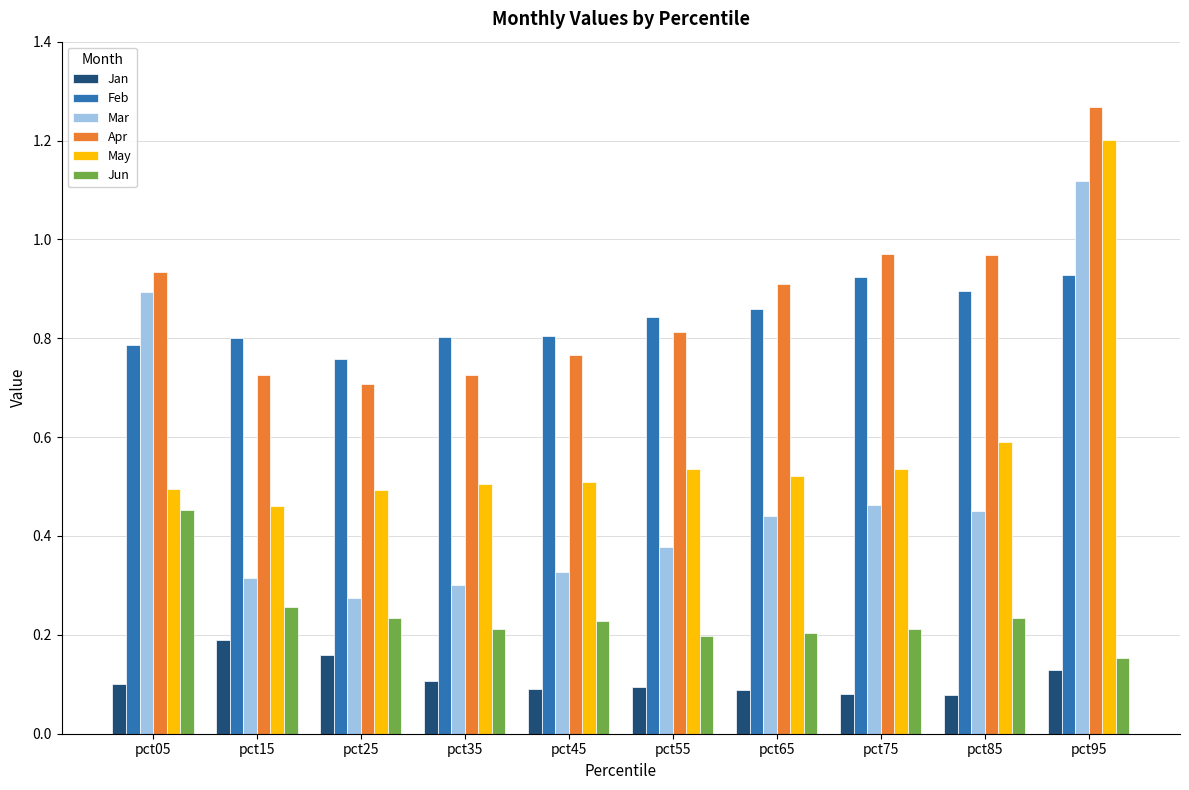

True or false: Mar has a value of 0.3 at pct15.

True